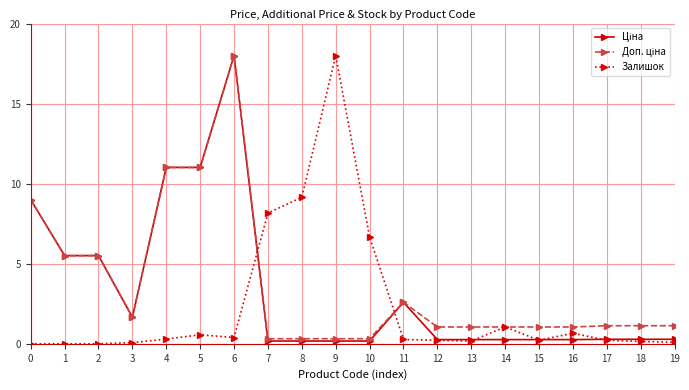

The value of Залишок at 2 is 11.7. True or false?

False